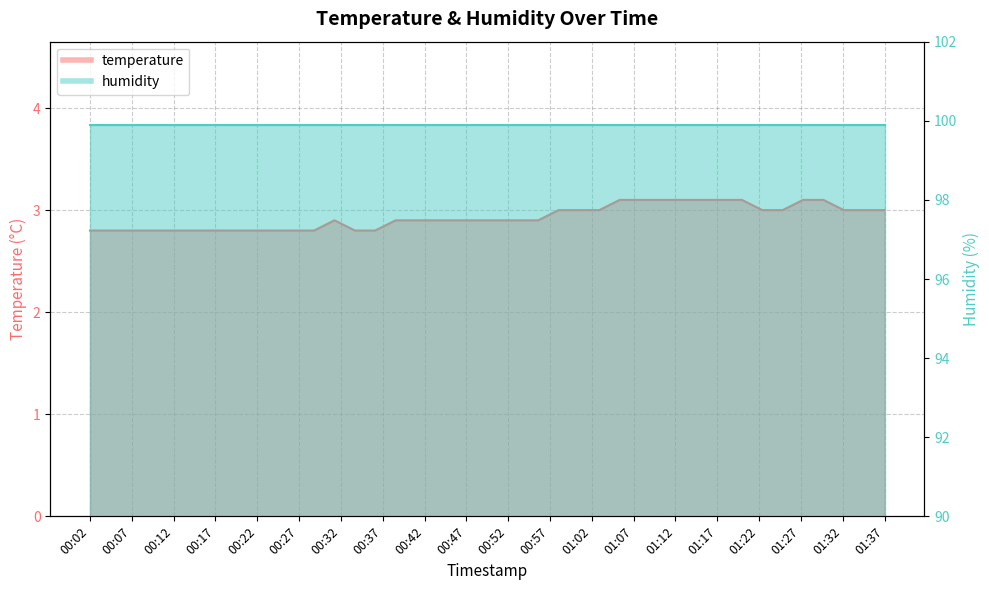

At which label is the value closest to 2?

00:02